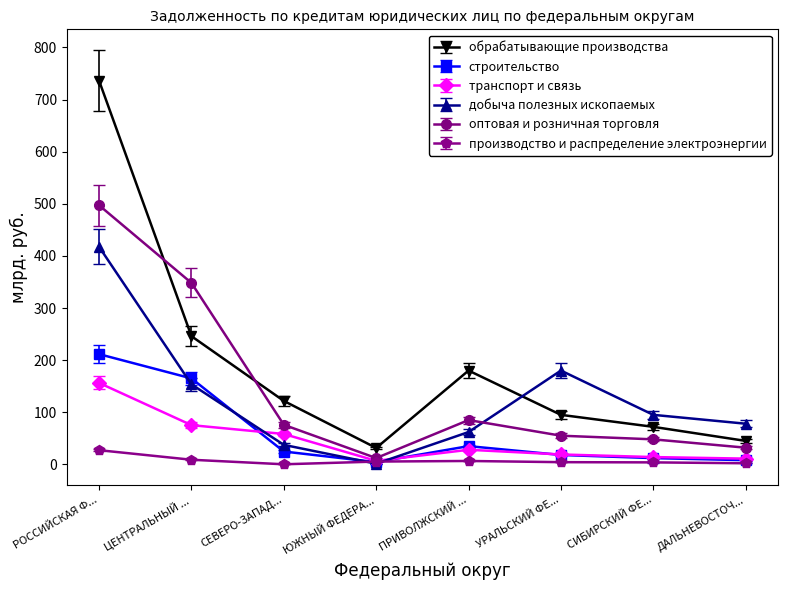

At which label is обрабатывающие производства closest to 383?

ЦЕНТРАЛЬНЫЙ ...